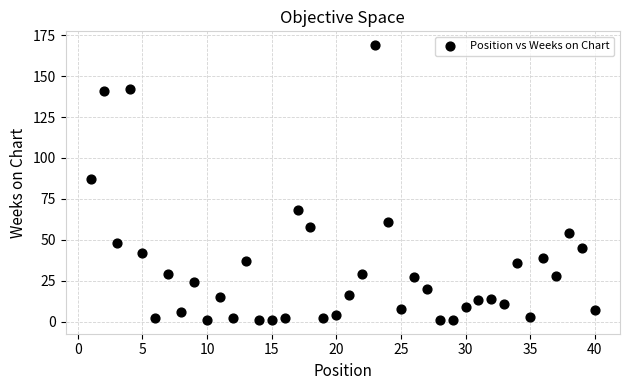

What is the range of X values (max minus min)?

39